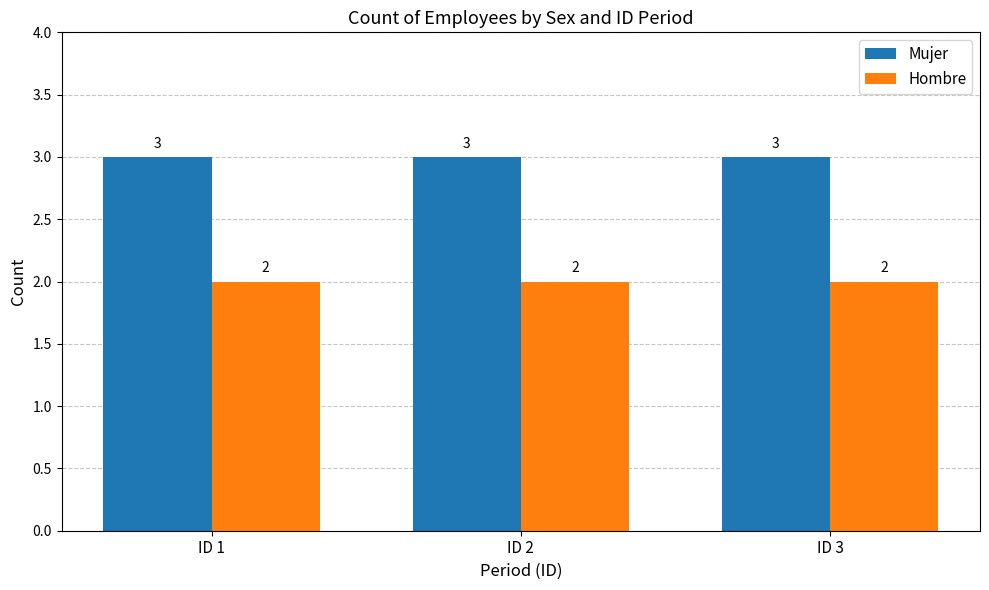

Reading left to right, list all the values displayed in this chart.

Mujer: ID 1=3	ID 2=3	ID 3=3
Hombre: ID 1=2	ID 2=2	ID 3=2